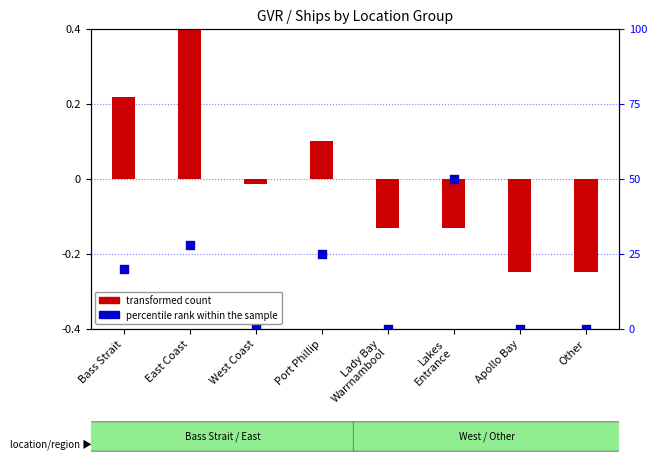

At how many categories does at least one series exceed 0?

3